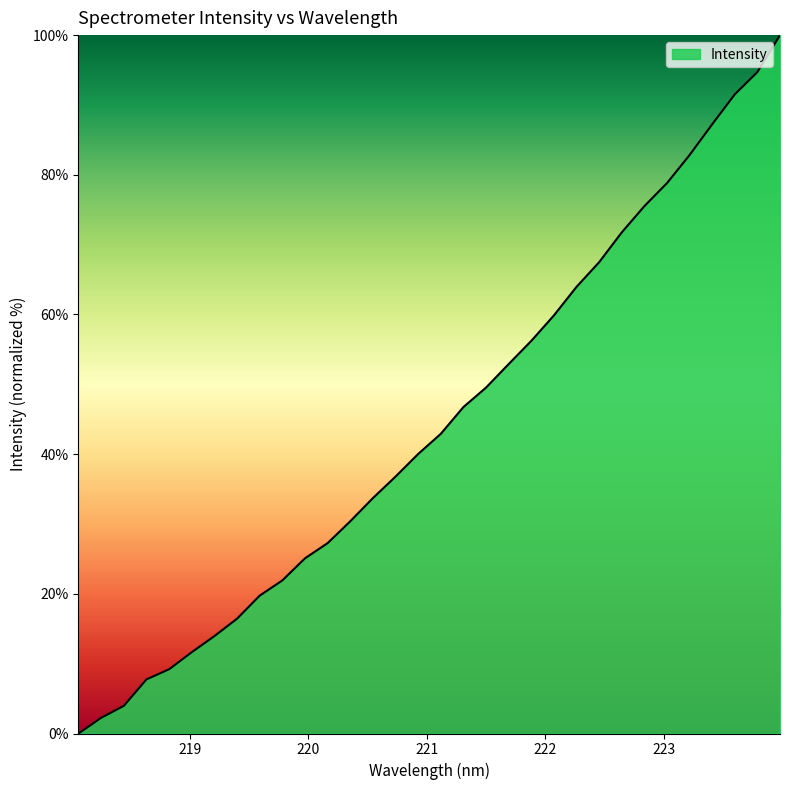

What is the greatest value displayed?

100.0